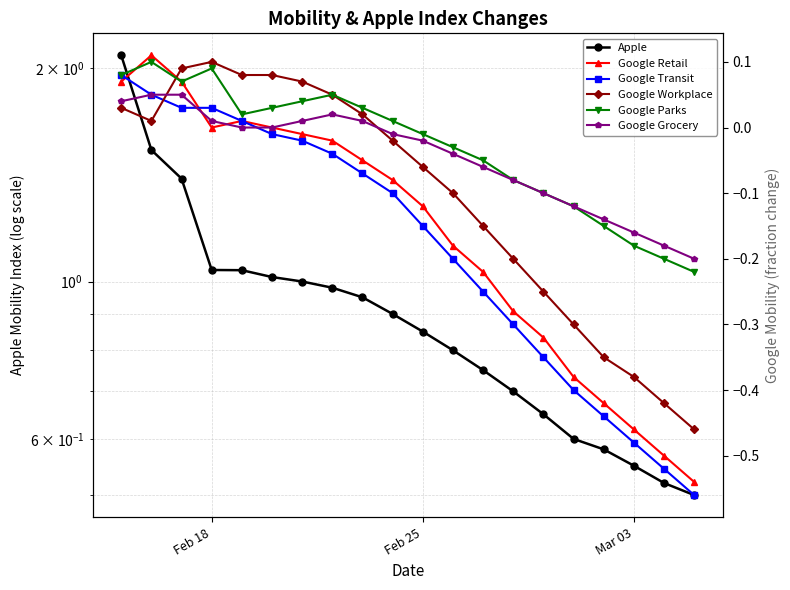

How many interior local peaks does the Google Grocery series have?

1